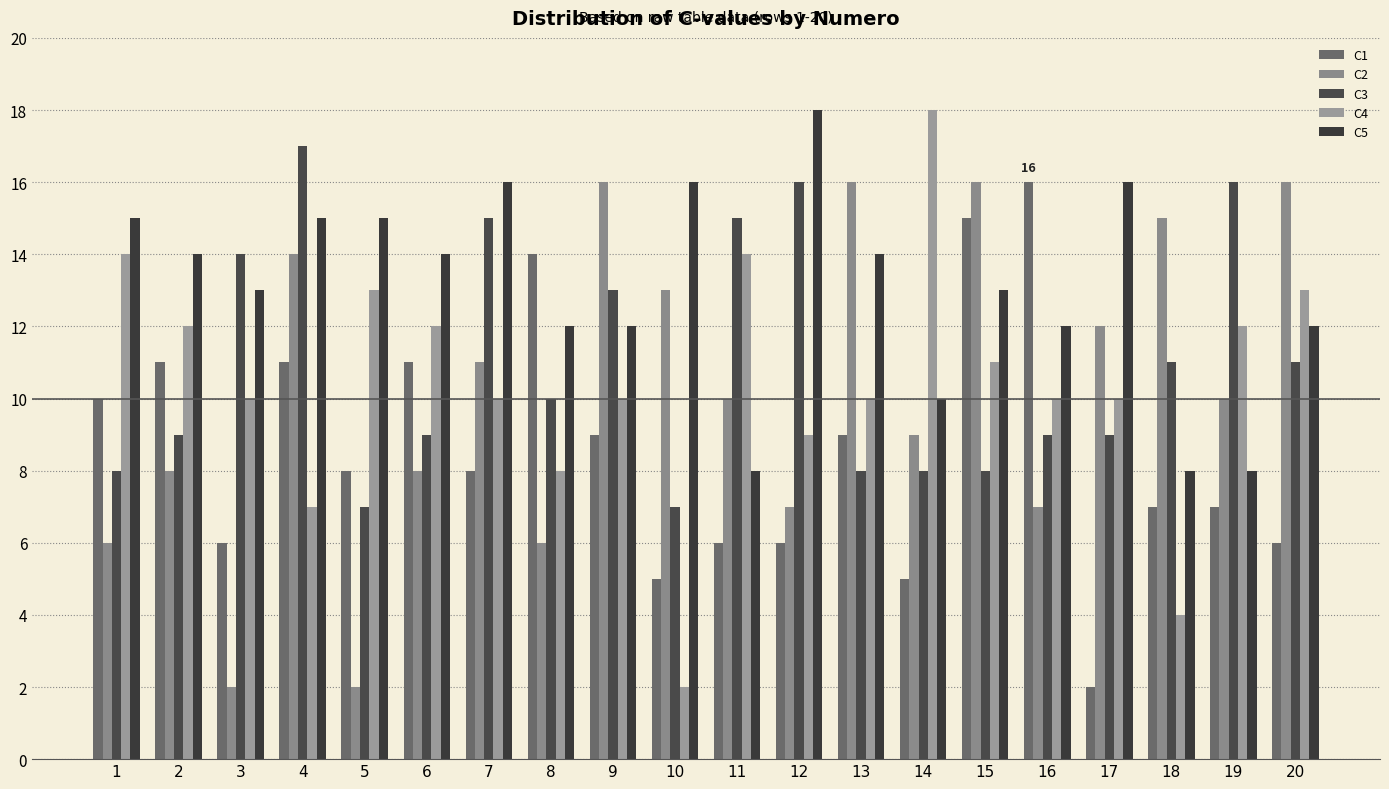

What is the difference between the maximum and minimum values in the C3 series?

10